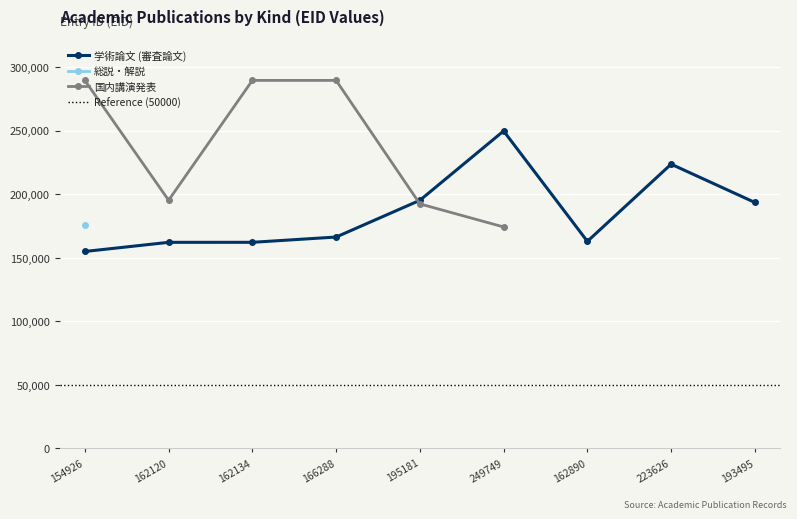

Which category has the lowest value in the 学術論文 (審査論文) series?

154926